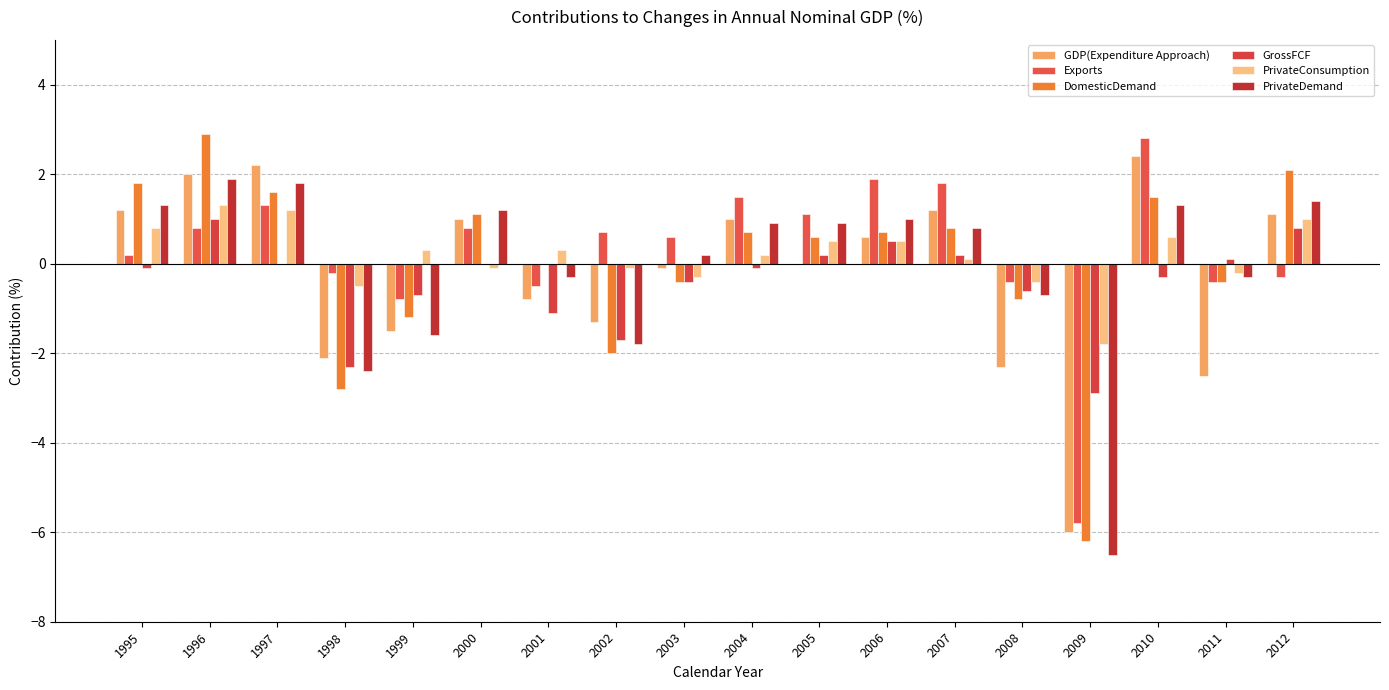

Reading right to left, extract all data points from this chart.

GDP(Expenditure Approach): 2012=1.1	2011=-2.5	2010=2.4	2009=-6.0	2008=-2.3	2007=1.2	2006=0.6	2005=0.0	2004=1.0	2003=-0.1	2002=-1.3	2001=-0.8	2000=1.0	1999=-1.5	1998=-2.1	1997=2.2	1996=2.0	1995=1.2
Exports: 2012=-0.3	2011=-0.4	2010=2.8	2009=-5.8	2008=-0.4	2007=1.8	2006=1.9	2005=1.1	2004=1.5	2003=0.6	2002=0.7	2001=-0.5	2000=0.8	1999=-0.8	1998=-0.2	1997=1.3	1996=0.8	1995=0.2
DomesticDemand: 2012=2.1	2011=-0.4	2010=1.5	2009=-6.2	2008=-0.8	2007=0.8	2006=0.7	2005=0.6	2004=0.7	2003=-0.4	2002=-2.0	2001=0.0	2000=1.1	1999=-1.2	1998=-2.8	1997=1.6	1996=2.9	1995=1.8
GrossFCF: 2012=0.8	2011=0.1	2010=-0.3	2009=-2.9	2008=-0.6	2007=0.2	2006=0.5	2005=0.2	2004=-0.1	2003=-0.4	2002=-1.7	2001=-1.1	2000=0.0	1999=-0.7	1998=-2.3	1997=0.0	1996=1.0	1995=-0.1
PrivateConsumption: 2012=1.0	2011=-0.2	2010=0.6	2009=-1.8	2008=-0.4	2007=0.1	2006=0.5	2005=0.5	2004=0.2	2003=-0.3	2002=-0.1	2001=0.3	2000=-0.1	1999=0.3	1998=-0.5	1997=1.2	1996=1.3	1995=0.8
PrivateDemand: 2012=1.4	2011=-0.3	2010=1.3	2009=-6.5	2008=-0.7	2007=0.8	2006=1.0	2005=0.9	2004=0.9	2003=0.2	2002=-1.8	2001=-0.3	2000=1.2	1999=-1.6	1998=-2.4	1997=1.8	1996=1.9	1995=1.3